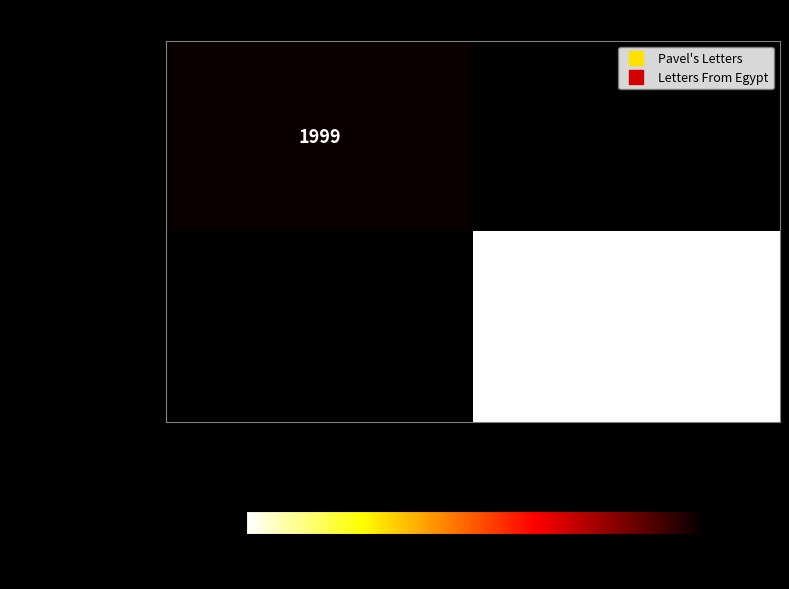

How many data points does each series have?

2